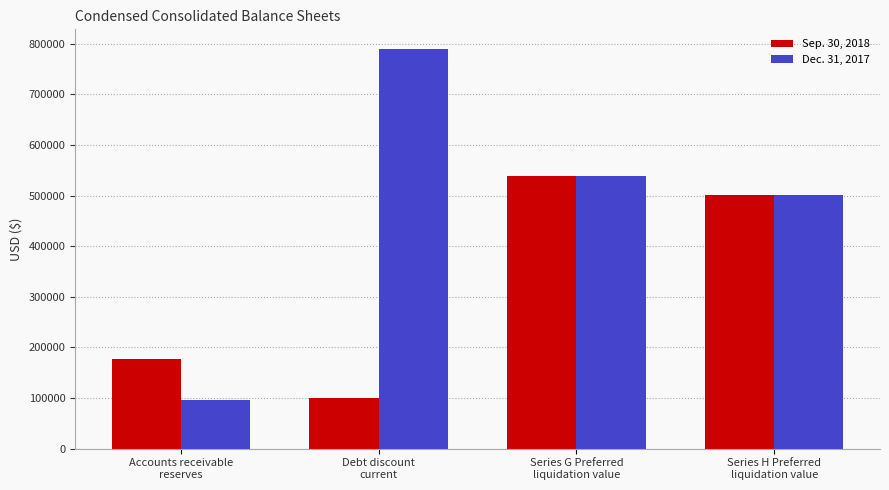

At how many categories does at least one series exceed 467743?

3